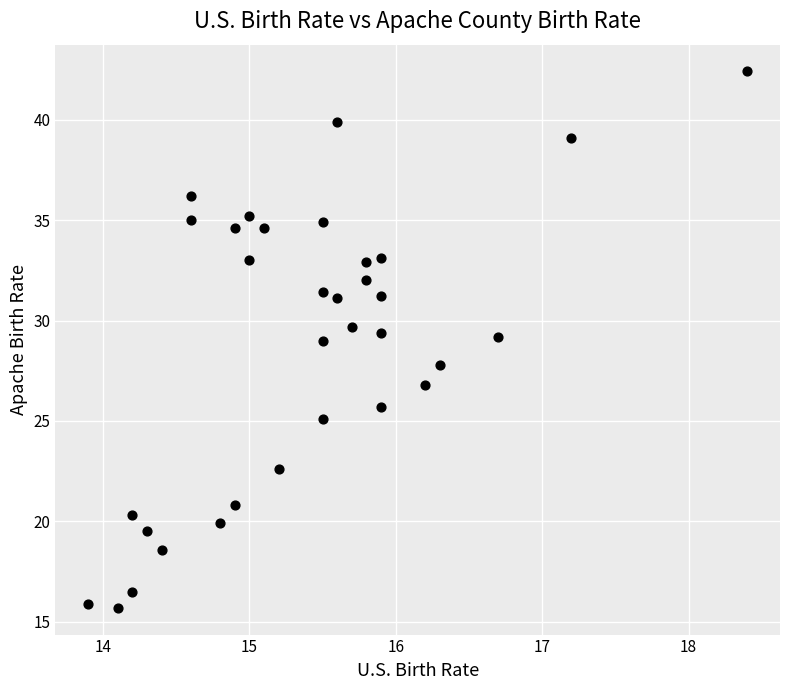

What is the range of X values (max minus min)?

4.5